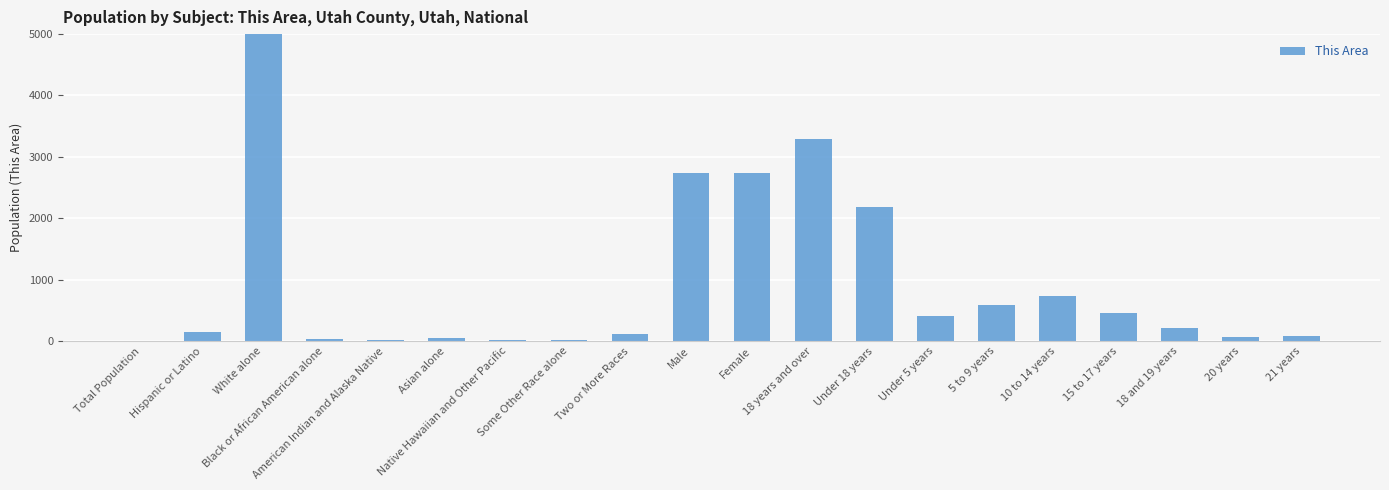

Which category has the lowest value across all series?

Total Population